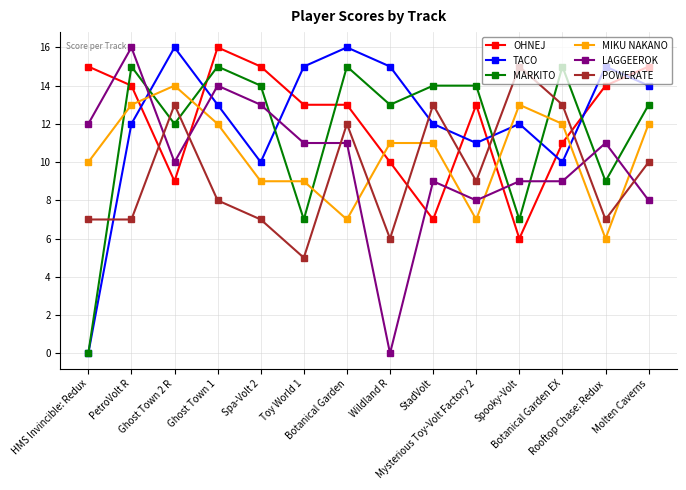

Reading left to right, extract all data points from this chart.

OHNEJ: 15	14	9	16	15	13	13	10	7	13	6	11	14	15
TACO: 0	12	16	13	10	15	16	15	12	11	12	10	15	14
MARKITO: 0	15	12	15	14	7	15	13	14	14	7	15	9	13
MIKU NAKANO: 10	13	14	12	9	9	7	11	11	7	13	12	6	12
LAGGEEROK: 12	16	10	14	13	11	11	0	9	8	9	9	11	8
POWERATE: 7	7	13	8	7	5	12	6	13	9	15	13	7	10